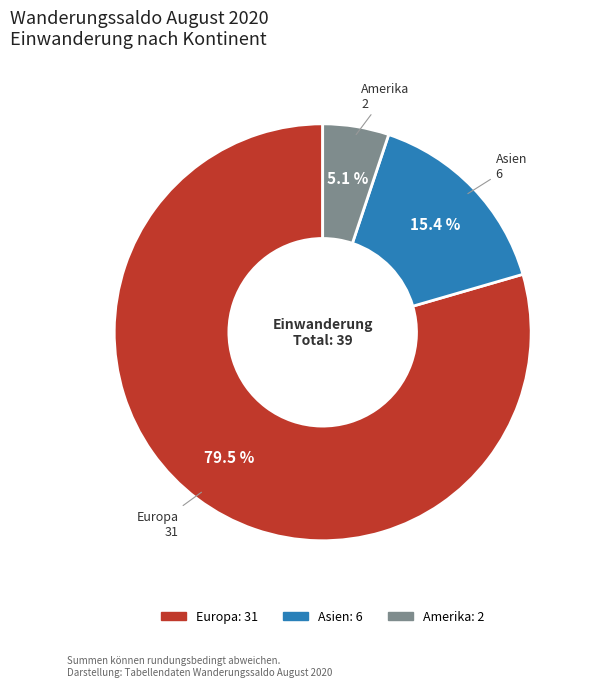

Does any single category account for the majority?

Yes